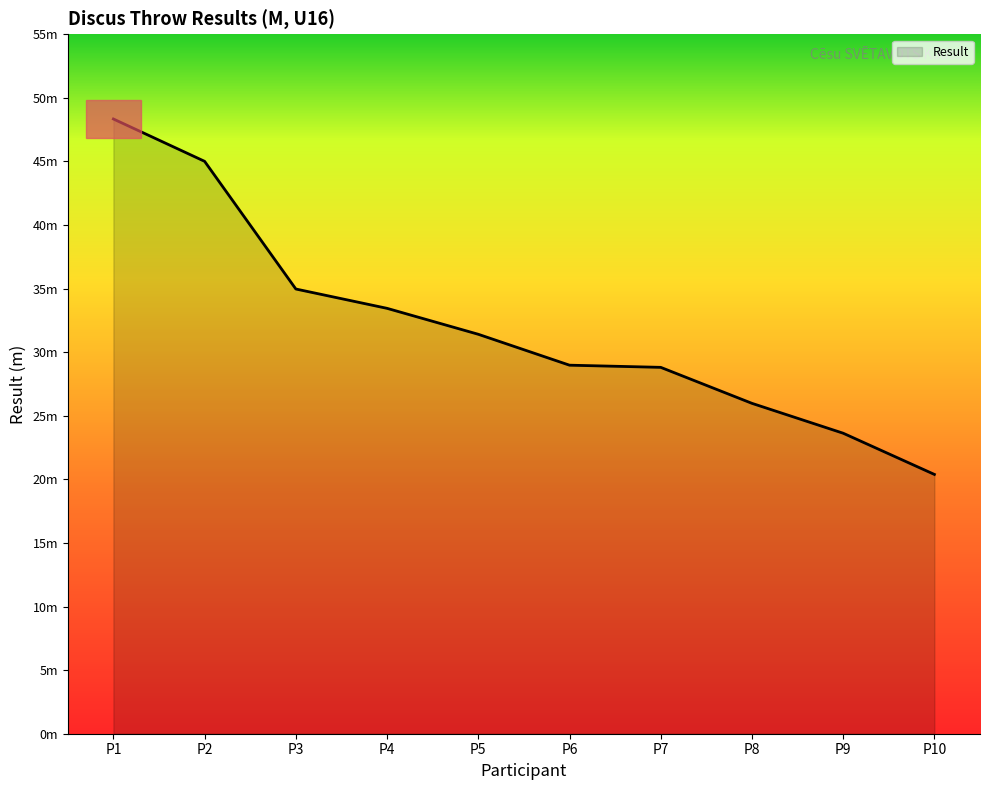

Does the chart have visible grid lines?

No